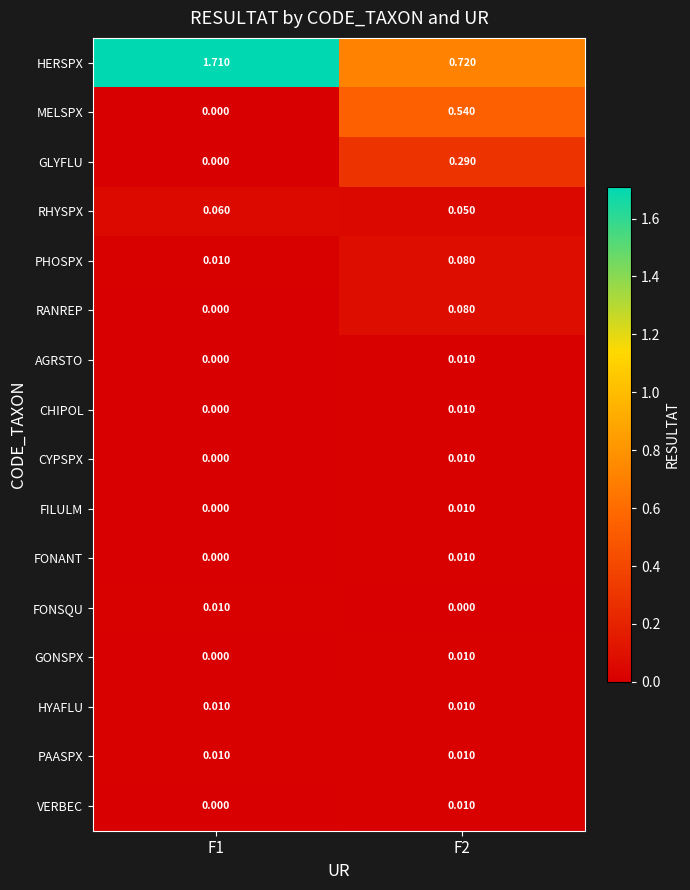

Which series changed the most between F1 and F2?

HERSPX